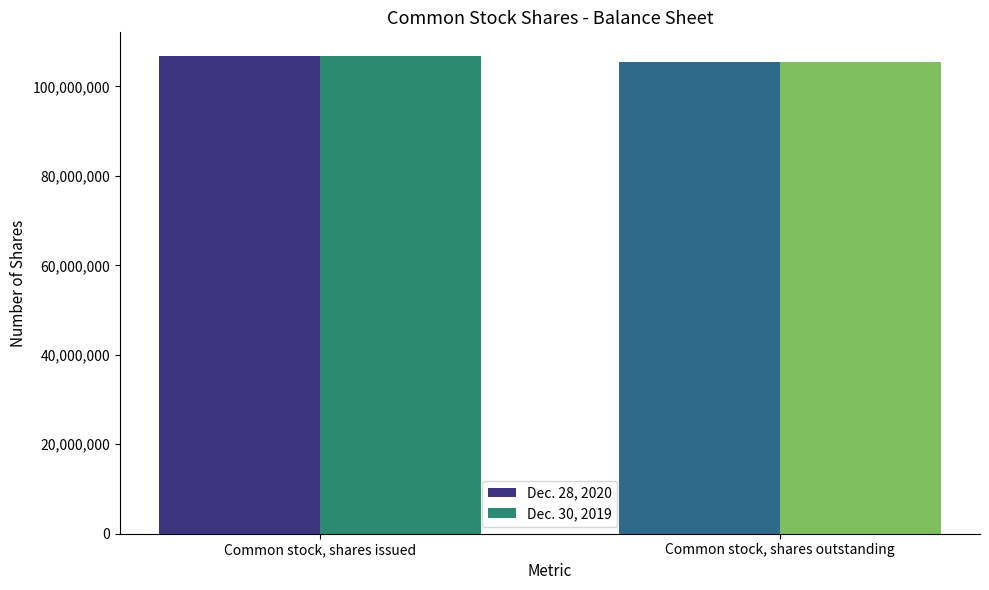

How many groups of bars are there?

2